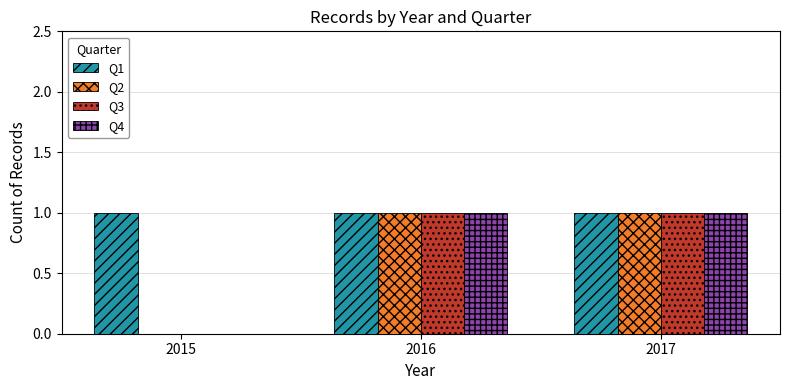

Is it true that Q1 equals 1 at 2016?

True